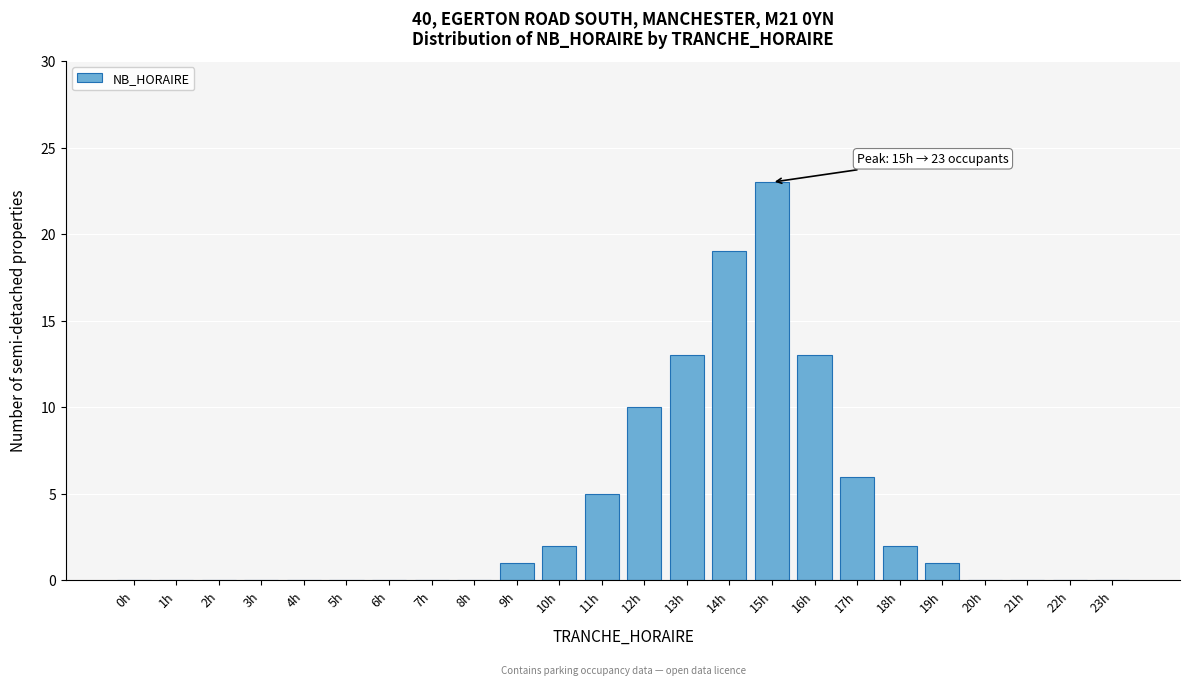

Reading left to right, list all the values displayed in this chart.

0h=0	1h=0	2h=0	3h=0	4h=0	5h=0	6h=0	7h=0	8h=0	9h=1	10h=2	11h=5	12h=10	13h=13	14h=19	15h=23	16h=13	17h=6	18h=2	19h=1	20h=0	21h=0	22h=0	23h=0